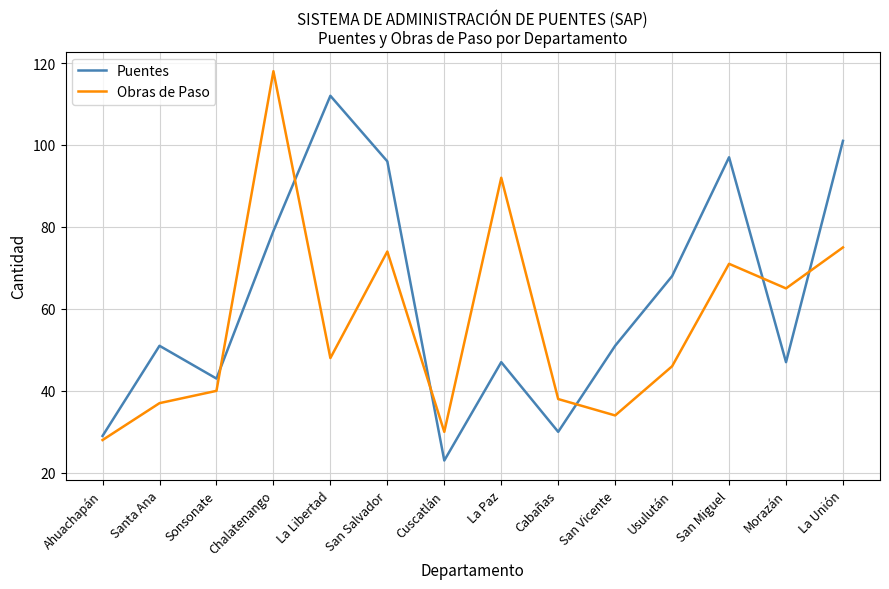

How many interior local valleys does the Obras de Paso series have?

4